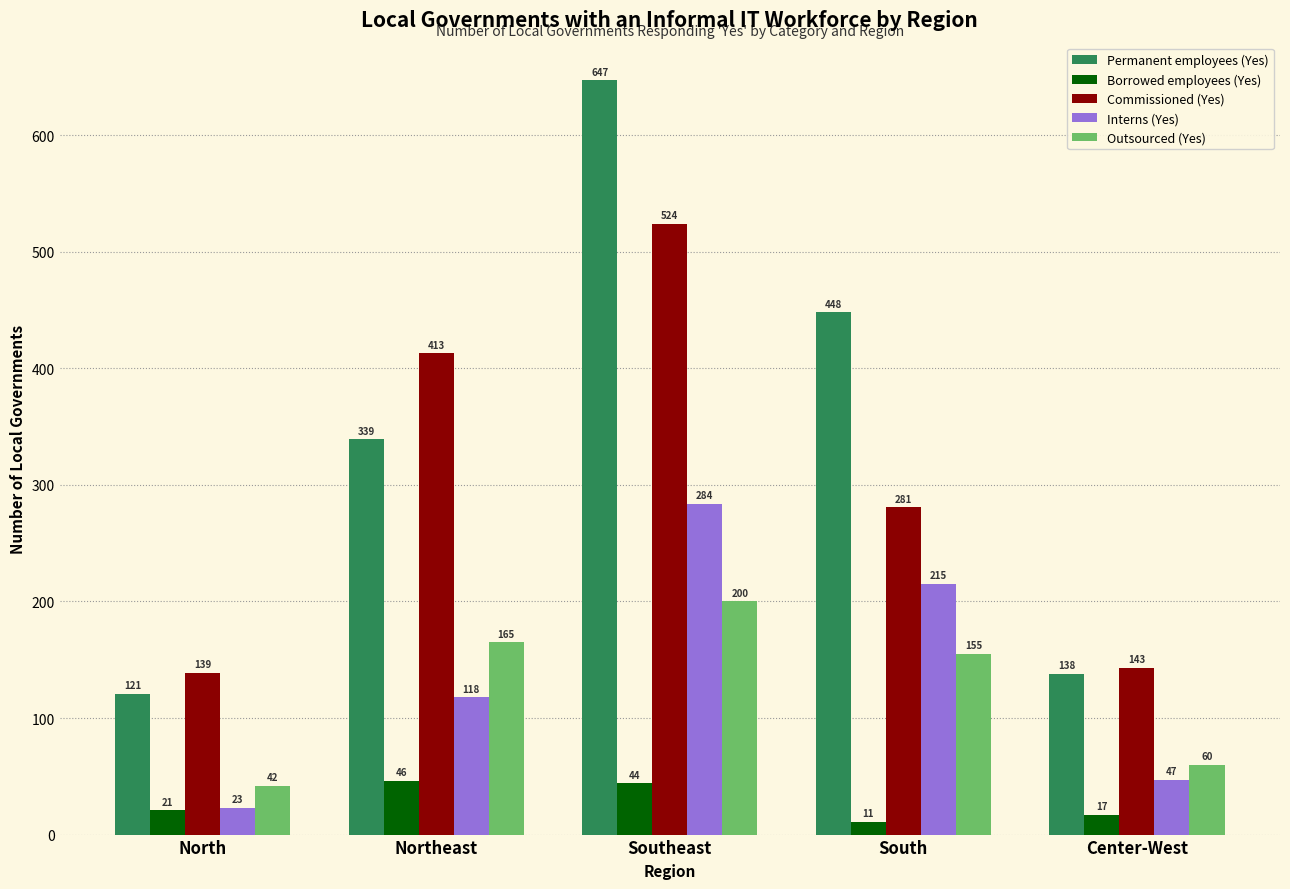

Count the number of categories in the chart.

5